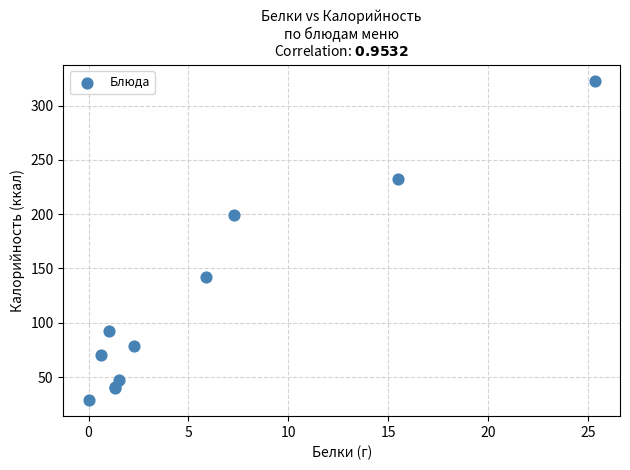

What Y value in the scatter plot is closest to 175?

198.8